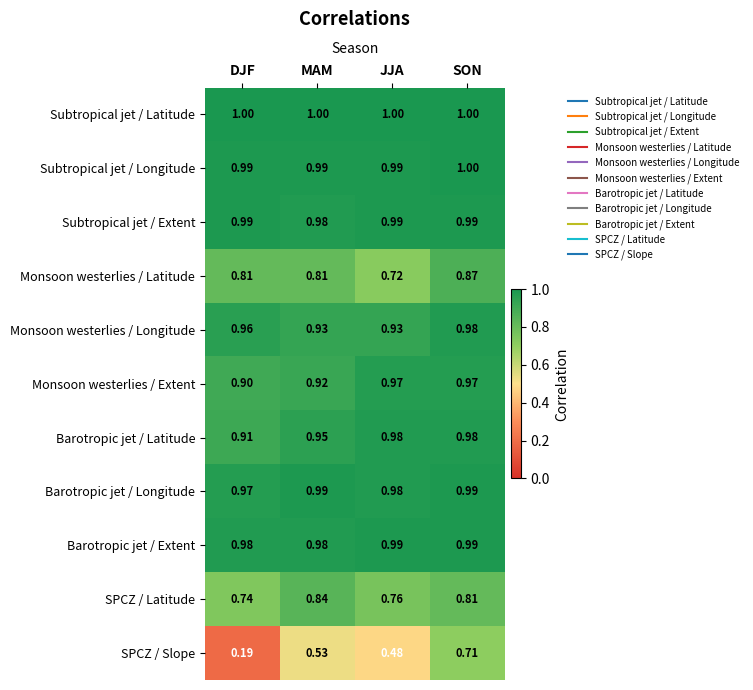

Which series has the largest total across all categories?

Subtropical jet / Latitude